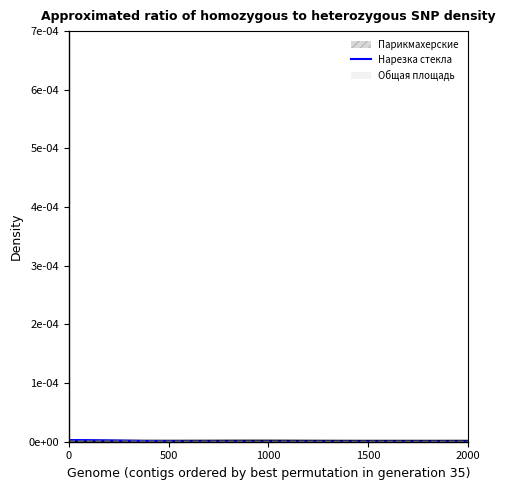

Does the chart display data point markers on the line(s)?

No